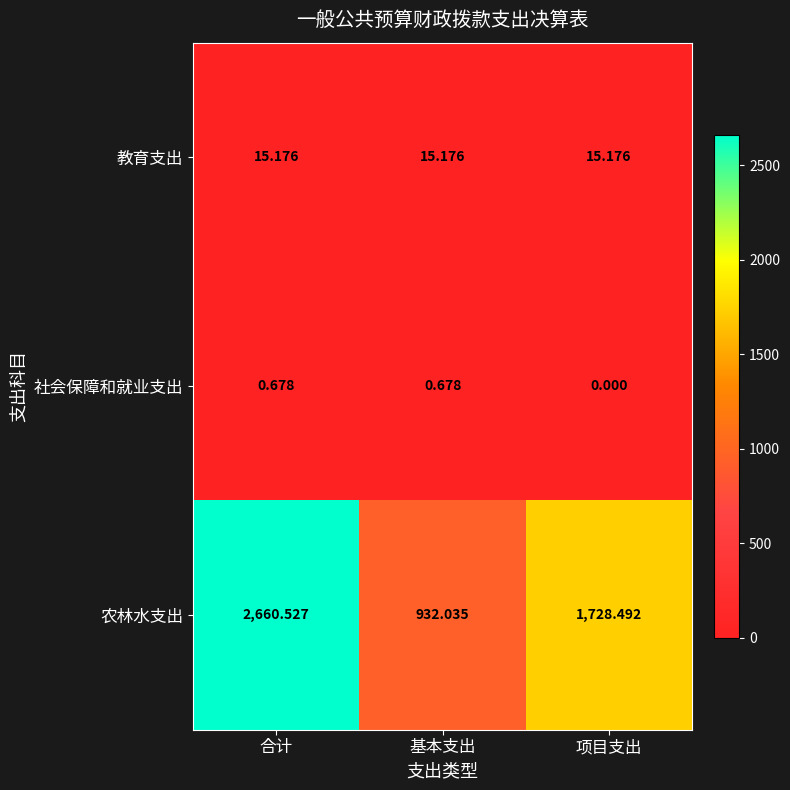

Which series has the widest spread of values?

农林水支出